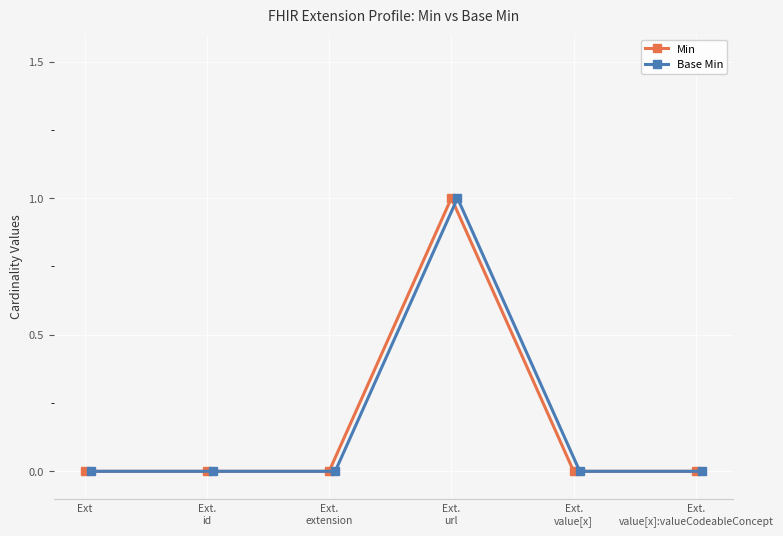

How many lines are shown in the chart?

2